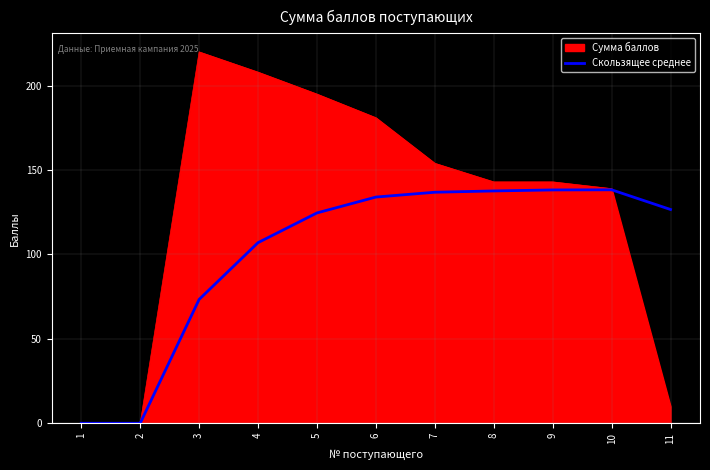

What is the total value across all series at 11?

136.6